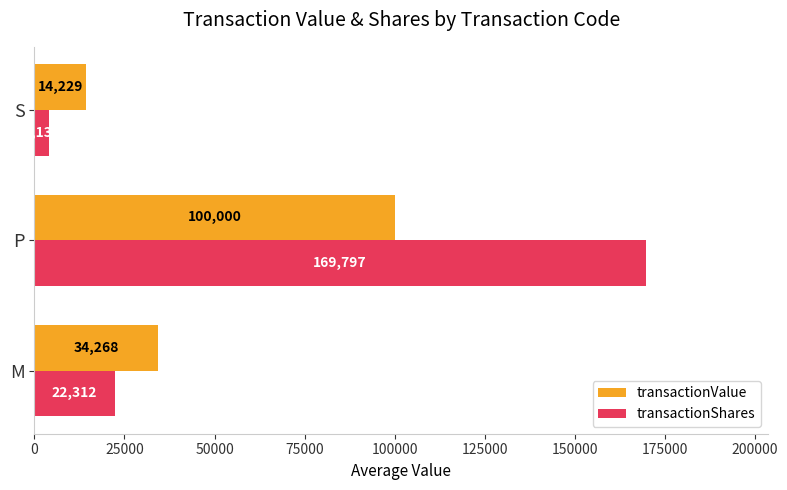

How many data points in transactionValue are less than 34267?

1